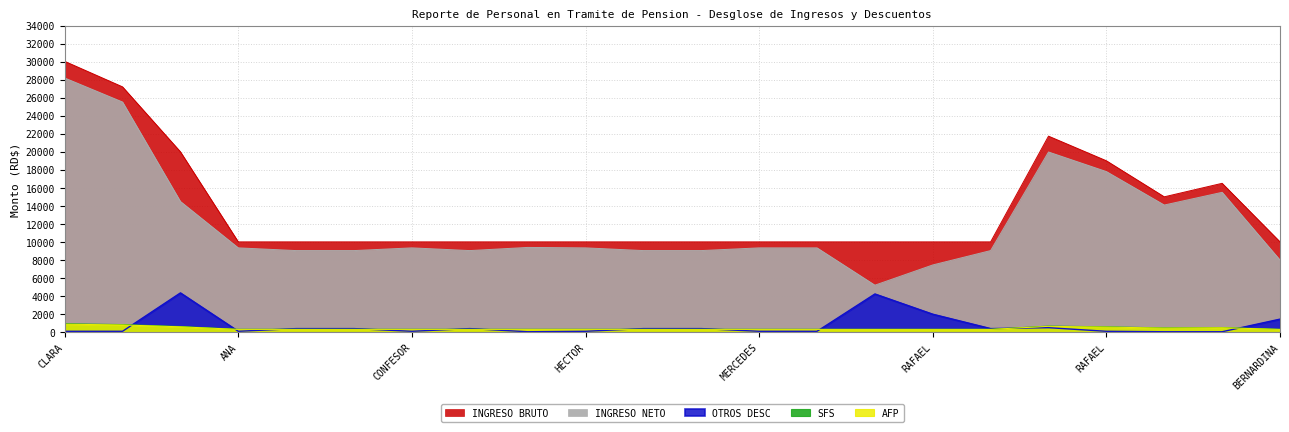

True or false: INGRESO NETO and AFP intersect in this chart.

False